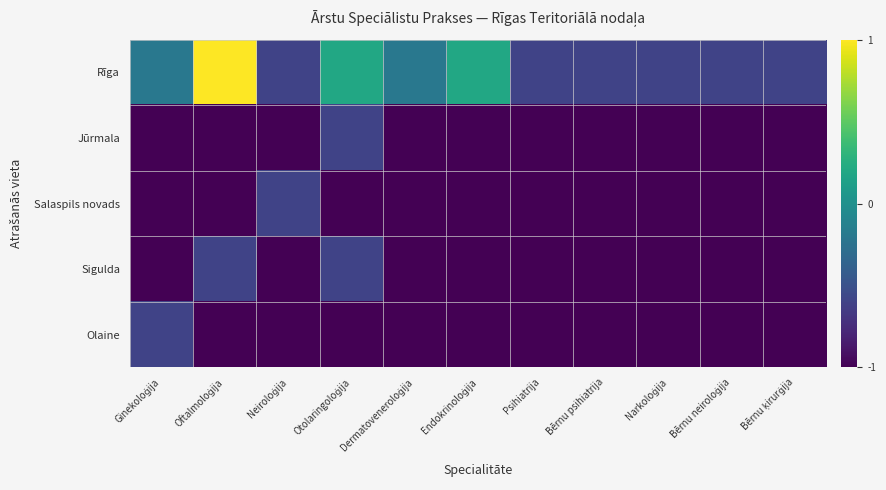

Reading left to right, extract all data points from this chart.

Rīga: Ginekoloģija=-0.2	Oftalmoloģija=1.0	Neiroloģija=-0.6	Otolaringoloģija=0.2	Dermatoveneroloģija=-0.2	Endokrinoloģija=0.2	Psihiatrija=-0.6	Bērnu psihiatrija=-0.6	Narkoloģija=-0.6	Bērnu neiroloģija=-0.6	Bērnu ķirurģija=-0.6
Jūrmala: Ginekoloģija=-1.0	Oftalmoloģija=-1.0	Neiroloģija=-1.0	Otolaringoloģija=-0.6	Dermatoveneroloģija=-1.0	Endokrinoloģija=-1.0	Psihiatrija=-1.0	Bērnu psihiatrija=-1.0	Narkoloģija=-1.0	Bērnu neiroloģija=-1.0	Bērnu ķirurģija=-1.0
Salaspils novads: Ginekoloģija=-1.0	Oftalmoloģija=-1.0	Neiroloģija=-0.6	Otolaringoloģija=-1.0	Dermatoveneroloģija=-1.0	Endokrinoloģija=-1.0	Psihiatrija=-1.0	Bērnu psihiatrija=-1.0	Narkoloģija=-1.0	Bērnu neiroloģija=-1.0	Bērnu ķirurģija=-1.0
Sigulda: Ginekoloģija=-1.0	Oftalmoloģija=-0.6	Neiroloģija=-1.0	Otolaringoloģija=-0.6	Dermatoveneroloģija=-1.0	Endokrinoloģija=-1.0	Psihiatrija=-1.0	Bērnu psihiatrija=-1.0	Narkoloģija=-1.0	Bērnu neiroloģija=-1.0	Bērnu ķirurģija=-1.0
Olaine: Ginekoloģija=-0.6	Oftalmoloģija=-1.0	Neiroloģija=-1.0	Otolaringoloģija=-1.0	Dermatoveneroloģija=-1.0	Endokrinoloģija=-1.0	Psihiatrija=-1.0	Bērnu psihiatrija=-1.0	Narkoloģija=-1.0	Bērnu neiroloģija=-1.0	Bērnu ķirurģija=-1.0